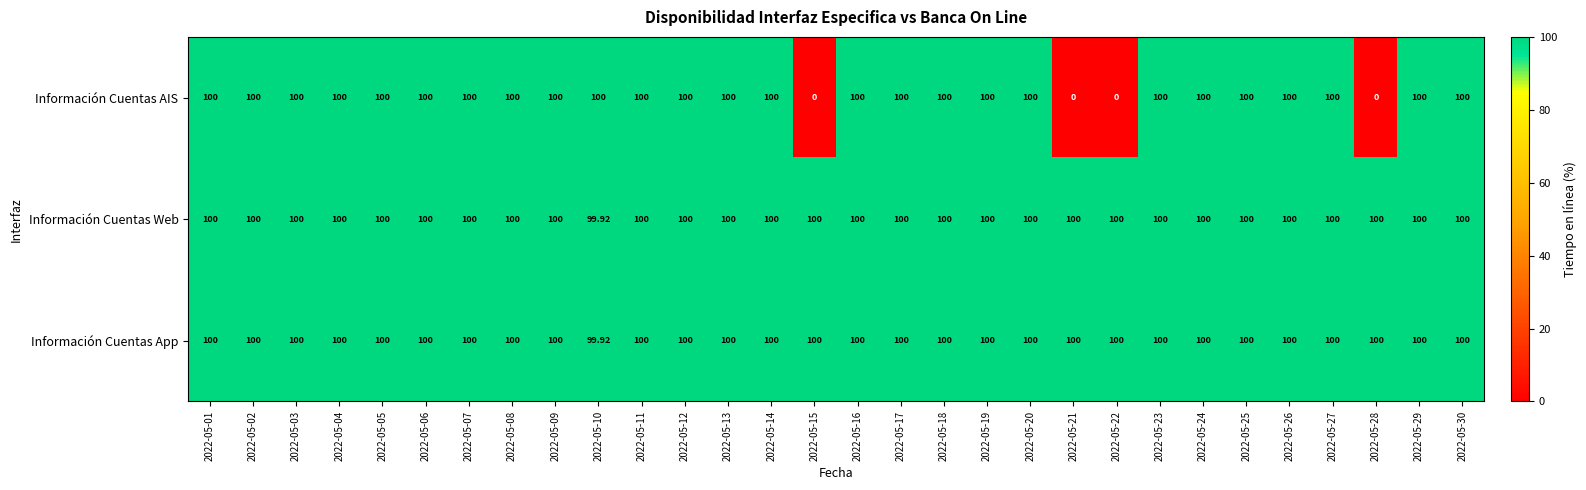

Which series has the widest spread of values?

Información Cuentas AIS